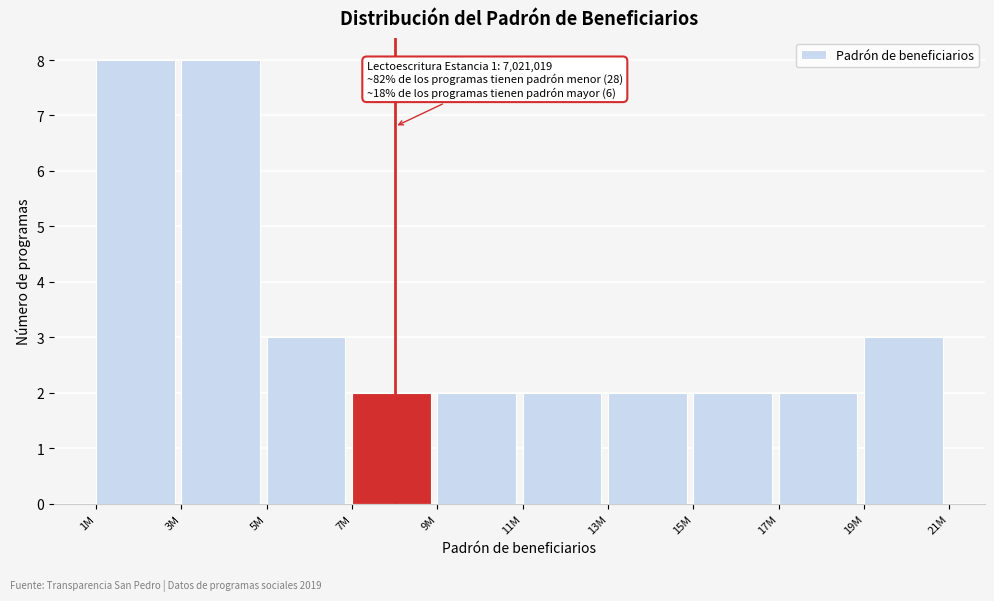

Reading right to left, transcribe all the data shown in this chart.

3	2	2	2	2	2	2	3	8	8